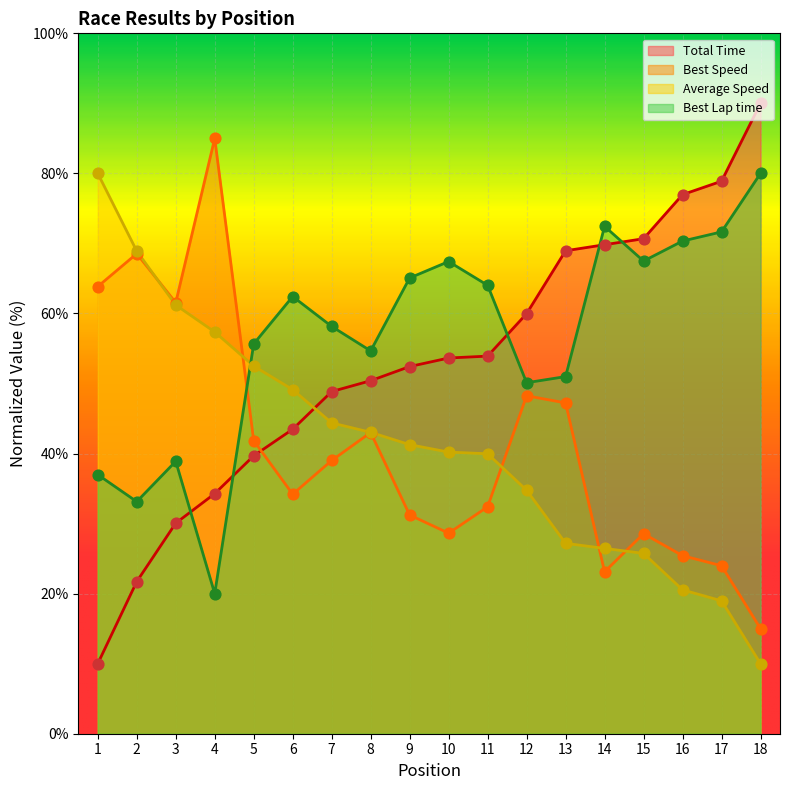

What are all the series names shown in the legend?

Total Time, Best Speed, Average Speed, Best Lap time